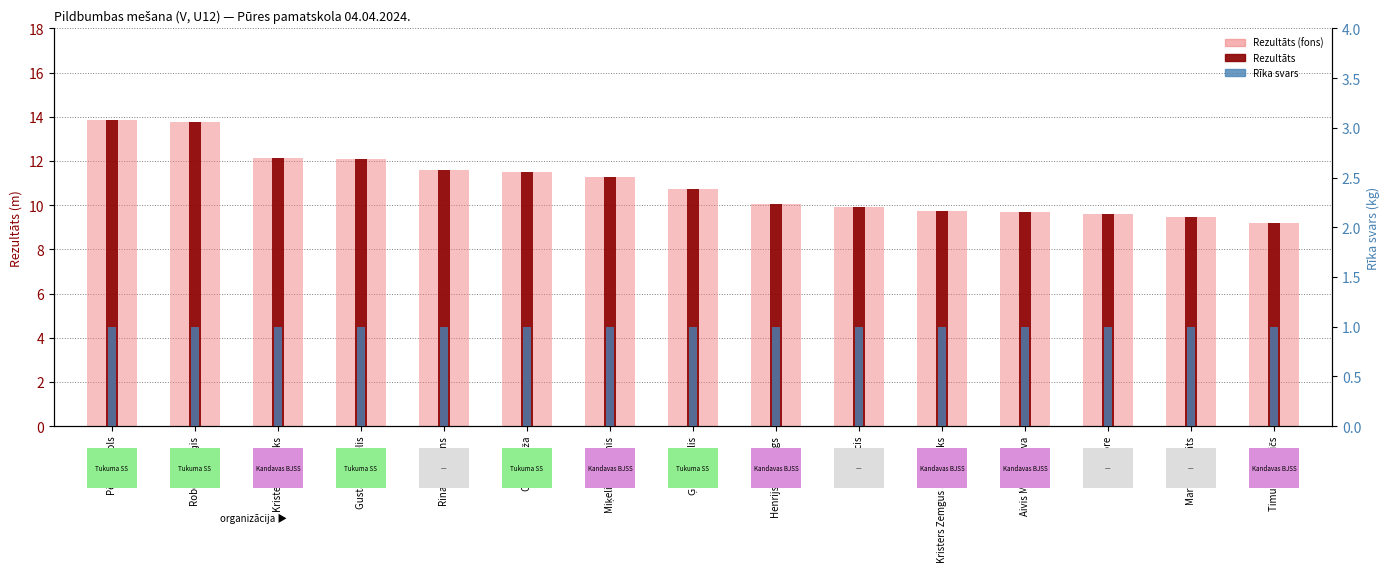

What is the sum of the Rīka svars values at Roberts Spirģis and Oskars Važa?

2.0